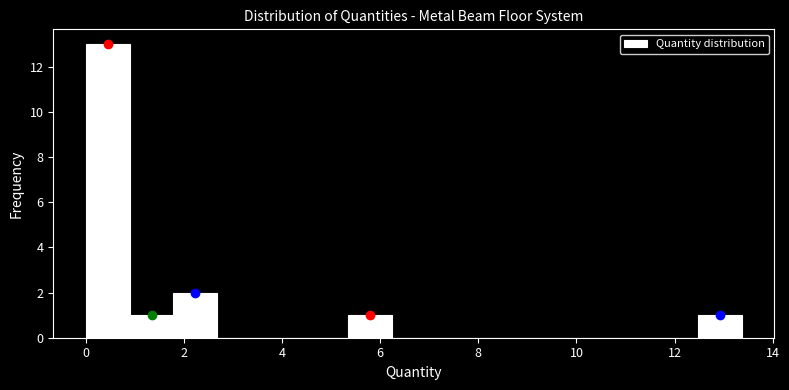

Reading left to right, list every bar in this chart as the range it spans on the x-axis followed by its height. Neither the bar edges nor the heights are printed on the chart, so give them approximately, as read against the axes.

0.0 to 1.0: 13
1.0 to 1.8: 1
1.8 to 2.6: 2
2.6 to 3.6: 0
3.6 to 4.4: 0
4.4 to 5.4: 0
5.4 to 6.2: 1
6.2 to 7.2: 0
7.2 to 8.0: 0
8.0 to 9.0: 0
9.0 to 9.8: 0
9.8 to 10.6: 0
10.6 to 11.6: 0
11.6 to 12.4: 0
12.4 to 13.4: 1